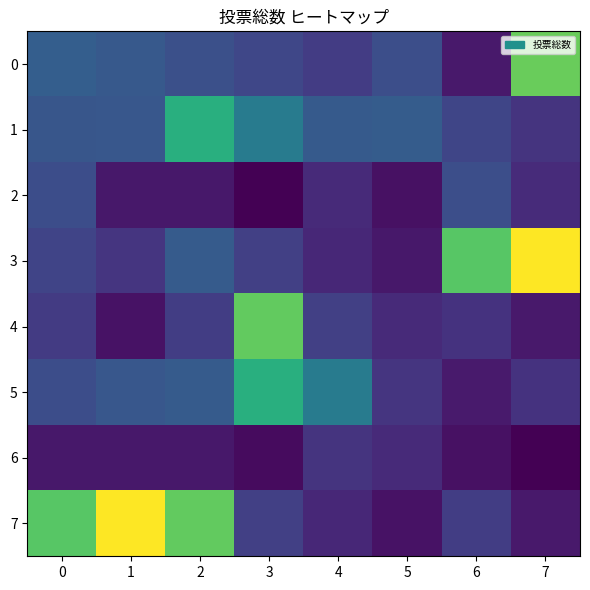

Between 2 and 5, which series saw the biggest shift?

7